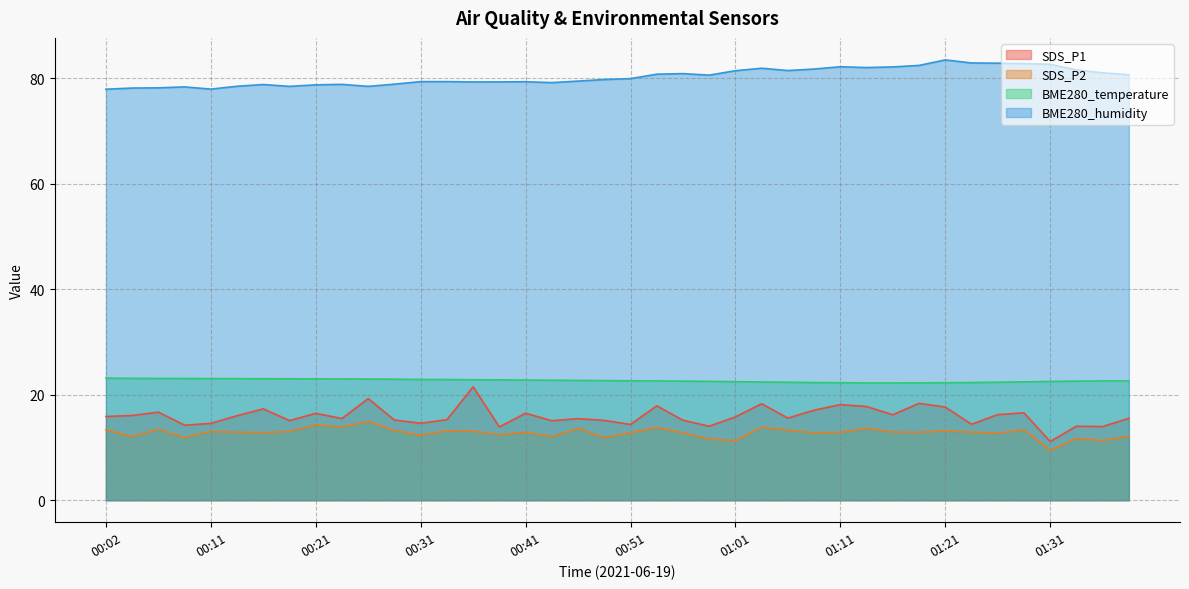

Reading right to left, extract all data points from this chart.

SDS_P1: 01:38=15.5	01:36=14.0	01:33=14.0	01:31=11.1	01:28=16.6	01:26=16.2	01:23=14.4	01:21=17.7	01:18=18.4	01:16=16.2	01:14=17.8	01:11=18.1	01:09=17.1	01:06=15.6	01:04=18.3	01:01=15.8	00:59=14.0	00:56=15.2	00:54=17.9	00:51=14.4	00:49=15.1	00:46=15.5	00:44=15.1	00:41=16.5	00:39=13.9	00:36=21.5	00:34=15.3	00:31=14.6	00:29=15.2	00:26=19.3	00:24=15.5	00:21=16.5	00:19=15.1	00:16=17.3	00:14=16.0	00:11=14.6	00:09=14.2	00:07=16.7	00:04=16.1	00:02=15.9
SDS_P2: 01:38=12.1	01:36=11.3	01:33=11.7	01:31=9.5	01:28=13.4	01:26=12.7	01:23=12.9	01:21=13.2	01:18=12.9	01:16=12.9	01:14=13.6	01:11=12.9	01:09=12.8	01:06=13.3	01:04=13.9	01:01=11.3	00:59=11.6	00:56=12.8	00:54=13.8	00:51=12.8	00:49=11.9	00:46=13.6	00:44=12.1	00:41=12.9	00:39=12.4	00:36=13.1	00:34=13.2	00:31=12.3	00:29=13.2	00:26=14.9	00:24=13.9	00:21=14.3	00:19=13.0	00:16=12.8	00:14=12.9	00:11=13.0	00:09=11.9	00:07=13.5	00:04=12.1	00:02=13.4
BME280_temperature: 01:38=22.6	01:36=22.6	01:33=22.6	01:31=22.5	01:28=22.4	01:26=22.4	01:23=22.3	01:21=22.3	01:18=22.3	01:16=22.2	01:14=22.2	01:11=22.3	01:09=22.3	01:06=22.4	01:04=22.4	01:01=22.5	00:59=22.6	00:56=22.6	00:54=22.6	00:51=22.6	00:49=22.7	00:46=22.7	00:44=22.8	00:41=22.8	00:39=22.8	00:36=22.9	00:34=22.9	00:31=22.9	00:29=23.0	00:26=23.0	00:24=23.0	00:21=23.0	00:19=23.0	00:16=23.0	00:14=23.1	00:11=23.1	00:09=23.1	00:07=23.1	00:04=23.1	00:02=23.2
BME280_humidity: 01:38=80.7	01:36=81.1	01:33=81.6	01:31=82.7	01:28=82.8	01:26=82.9	01:23=82.9	01:21=83.5	01:18=82.5	01:16=82.2	01:14=82.1	01:11=82.2	01:09=81.8	01:06=81.5	01:04=81.9	01:01=81.5	00:59=80.6	00:56=80.9	00:54=80.8	00:51=80.0	00:49=79.8	00:46=79.5	00:44=79.2	00:41=79.4	00:39=79.3	00:36=79.3	00:34=79.4	00:31=79.4	00:29=78.9	00:26=78.5	00:24=78.9	00:21=78.8	00:19=78.5	00:16=78.8	00:14=78.5	00:11=78.0	00:09=78.4	00:07=78.2	00:04=78.2	00:02=78.0